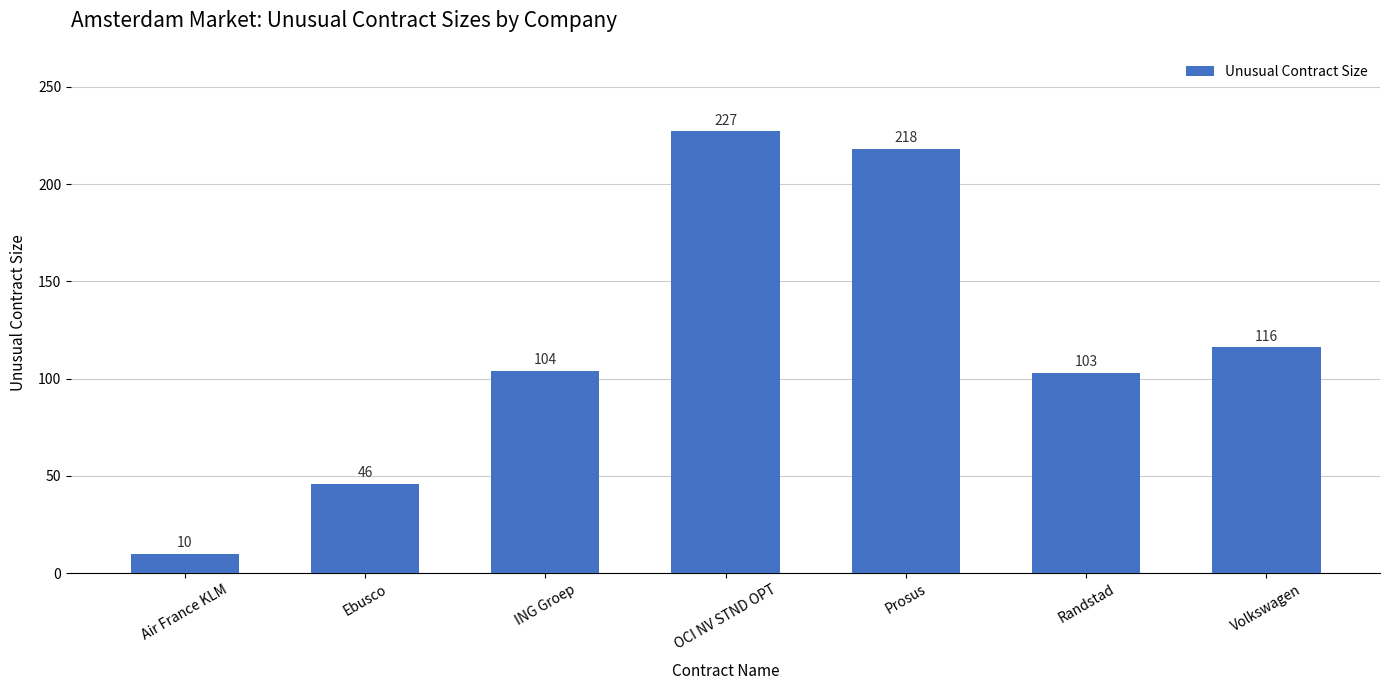

Reading left to right, list all the values displayed in this chart.

Air France KLM=10	Ebusco=46	ING Groep=104	OCI NV STND OPT=227	Prosus=218	Randstad=103	Volkswagen=116